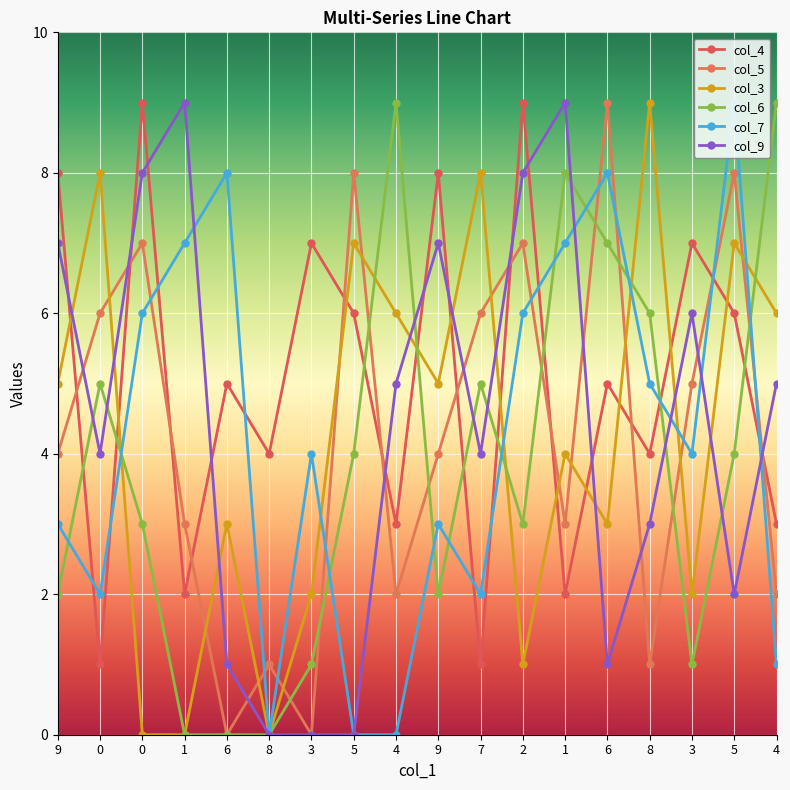

At which category is the sum across all series the highest?

5